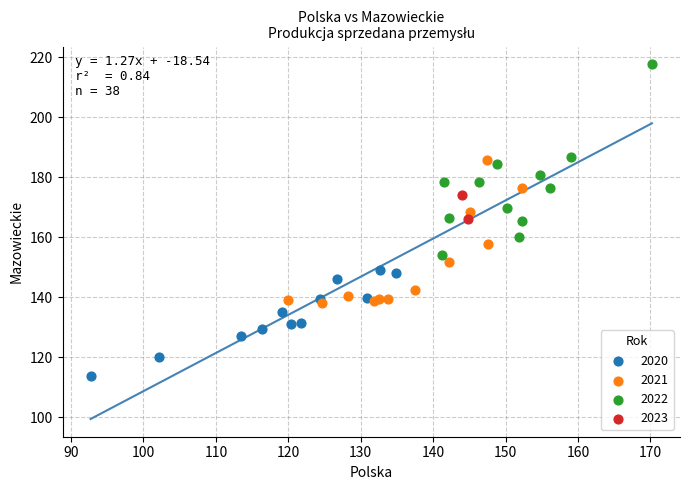

What are all the series names shown in the legend?

2020, 2021, 2022, 2023